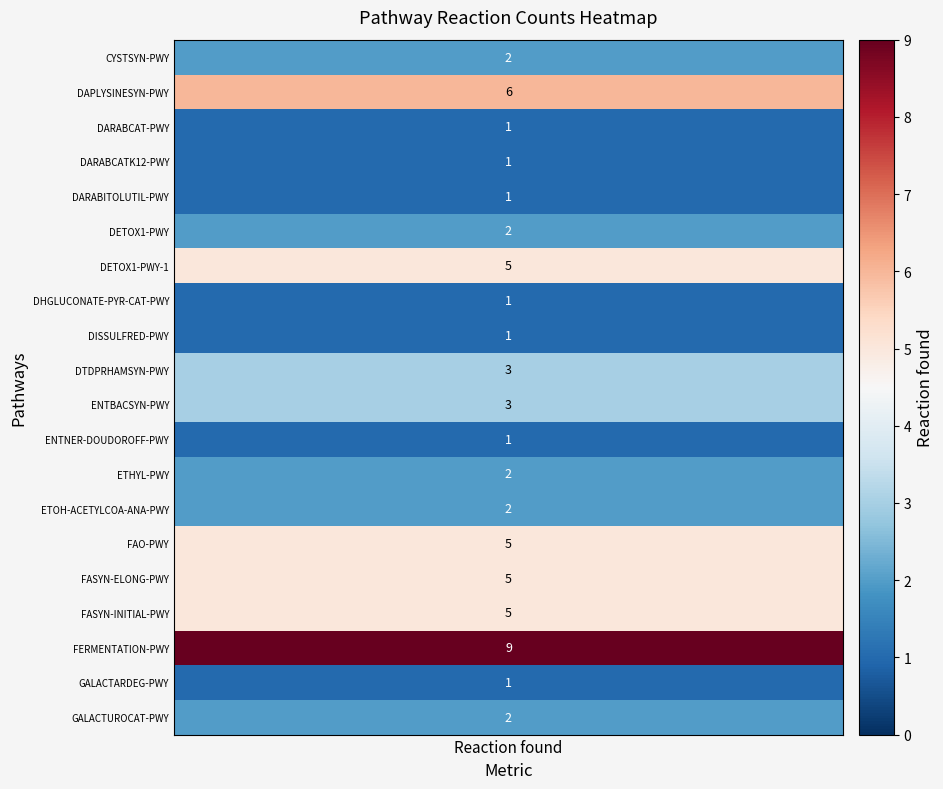

Reading left to right, extract all data points from this chart.

reaction_found=2	1=6	2=1	3=1	4=1	5=2	6=5	7=1	8=1	9=3	10=3	11=1	12=2	13=2	14=5	15=5	16=5	17=9	18=1	19=2